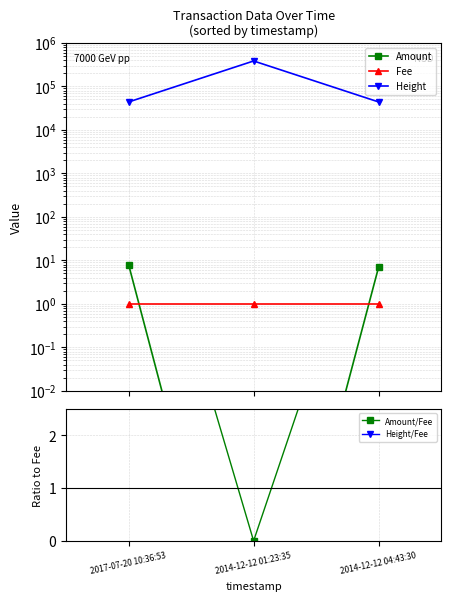

How many categories are shown in the chart?

3